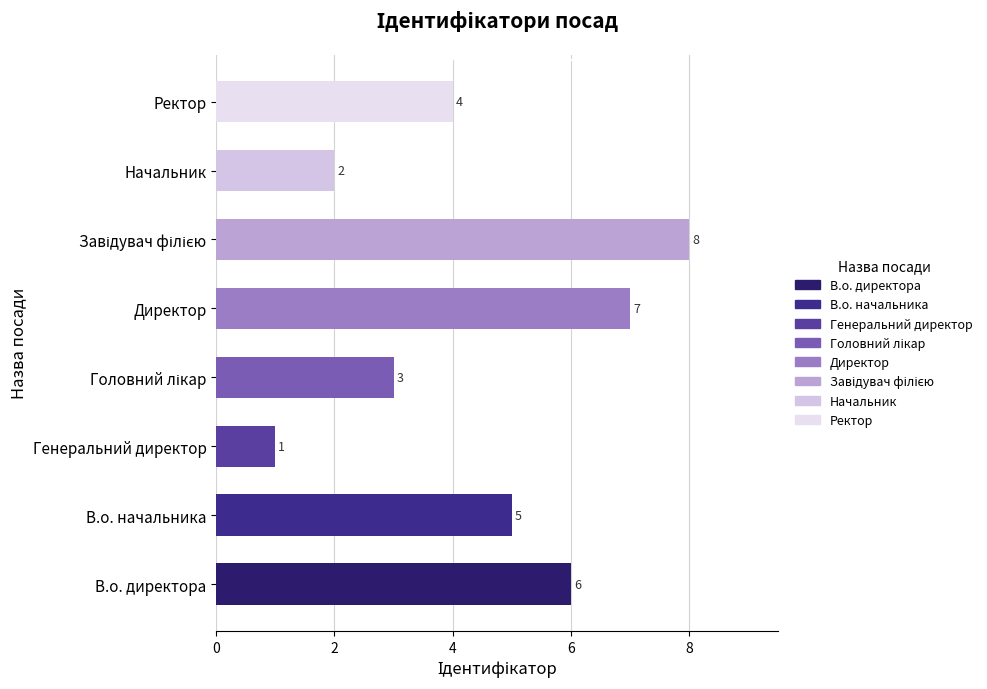

Is it true that the value at В.о. начальника is 2?

False